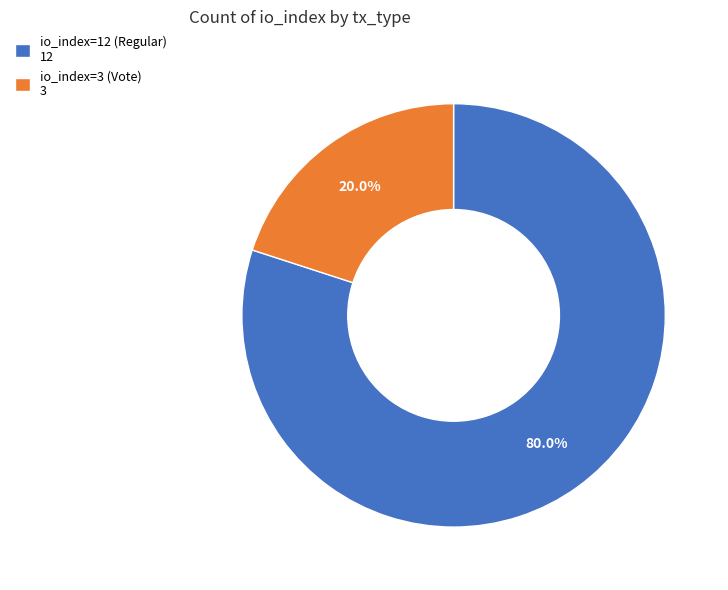

True or false: io_index=3 (Vote) accounts for 20% of the total.

True